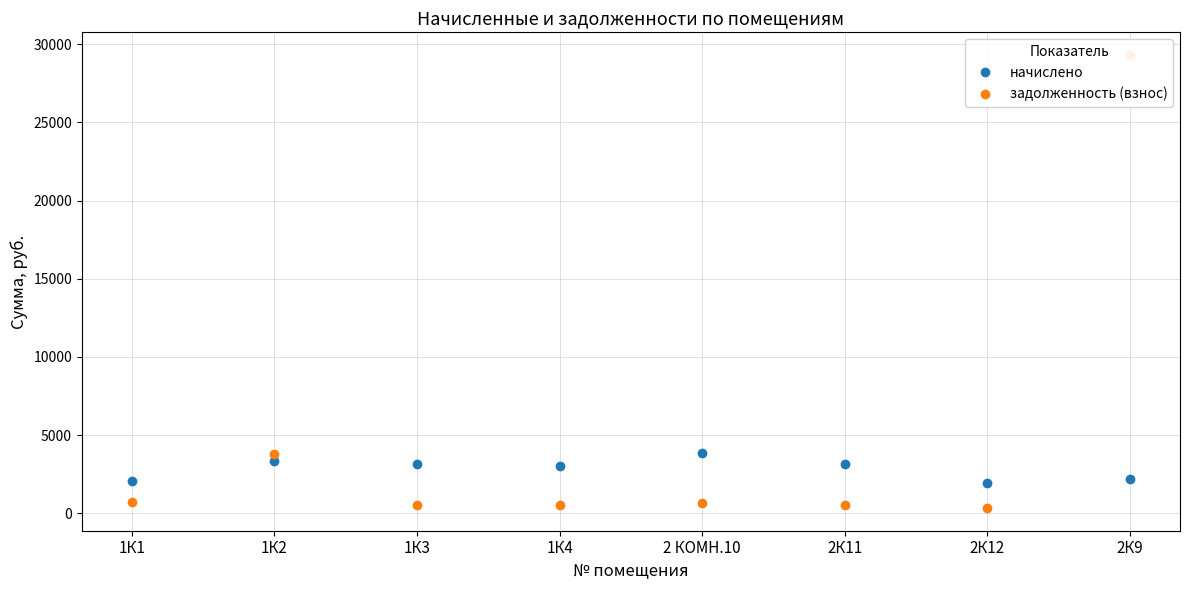

How many times do задолженность (взнос) and начислено cross each other?

3